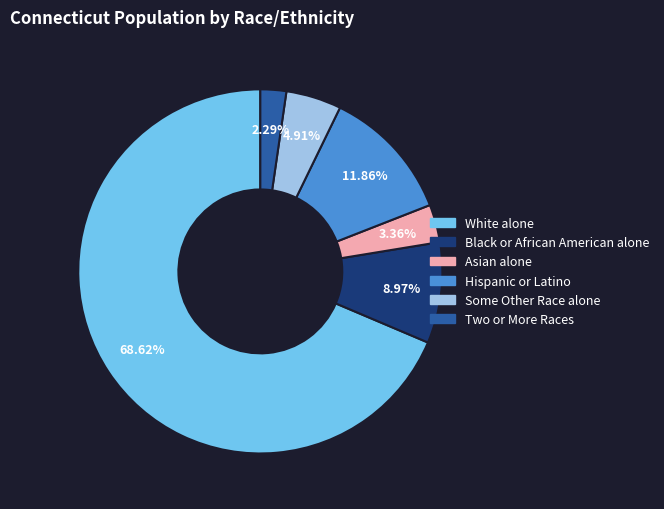

Does Hispanic or Latino account for over 50% of the chart?

No